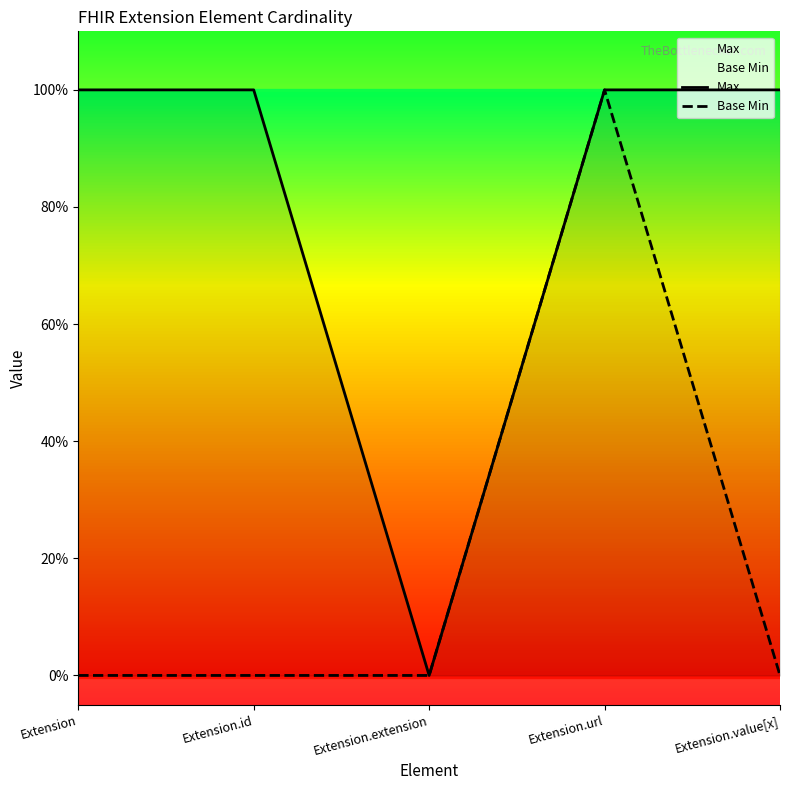

What are all the series names shown in the legend?

Max, Base Min